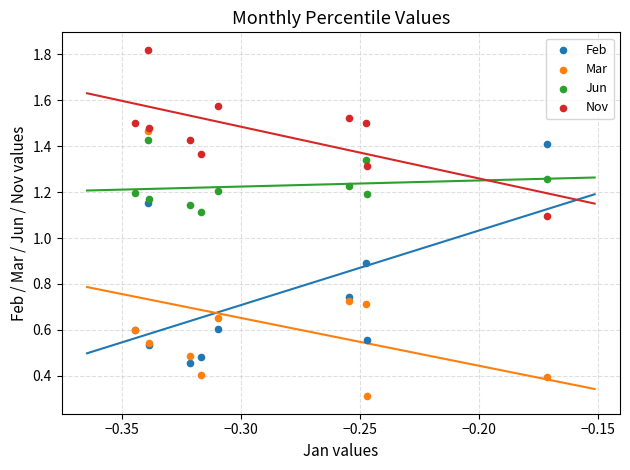

Which series has the largest Y range (max minus min)?

Mar